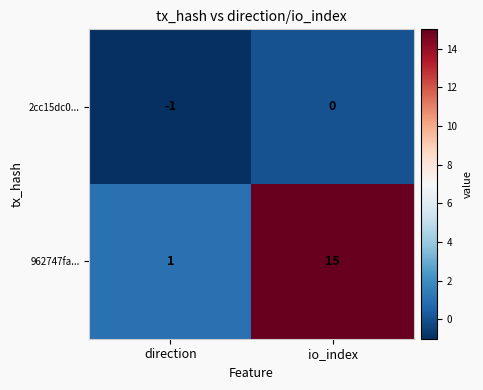

List the series in order of their peak value, lowest first.

2cc15dc0..., 962747fa...